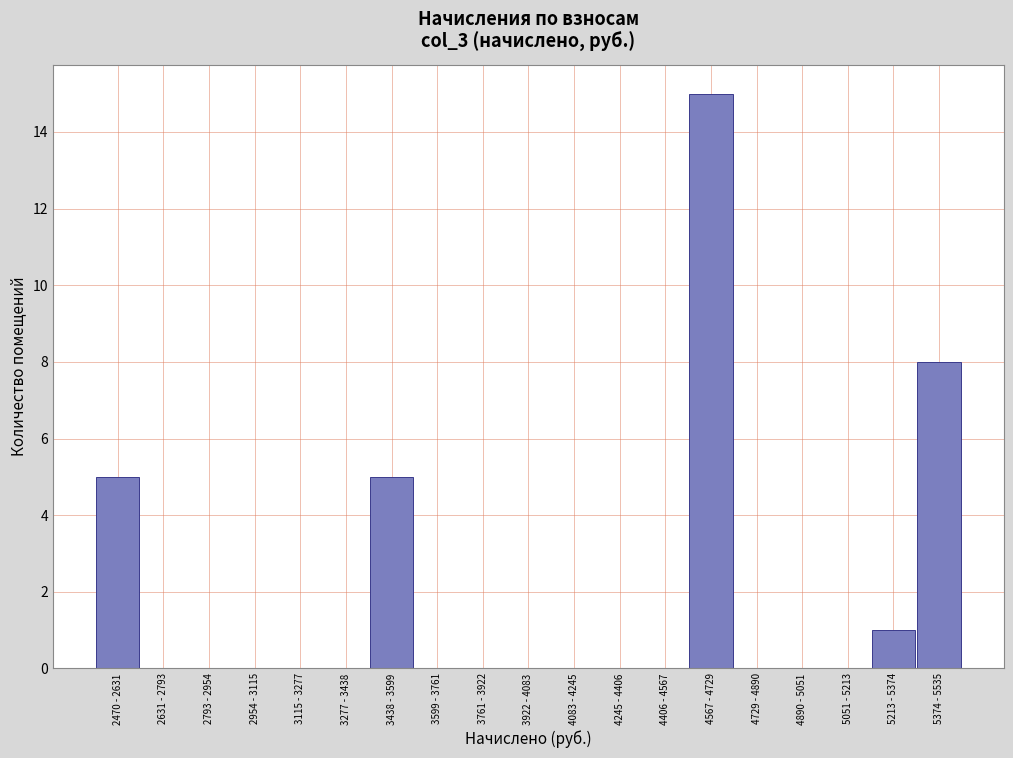

Reading left to right, list all the values displayed in this chart.

2470 - 2631=5	2631 - 2793=0	2793 - 2954=0	2954 - 3115=0	3115 - 3277=0	3277 - 3438=0	3438 - 3599=5	3599 - 3761=0	3761 - 3922=0	3922 - 4083=0	4083 - 4245=0	4245 - 4406=0	4406 - 4567=0	4567 - 4729=15	4729 - 4890=0	4890 - 5051=0	5051 - 5213=0	5213 - 5374=1	5374 - 5535=8